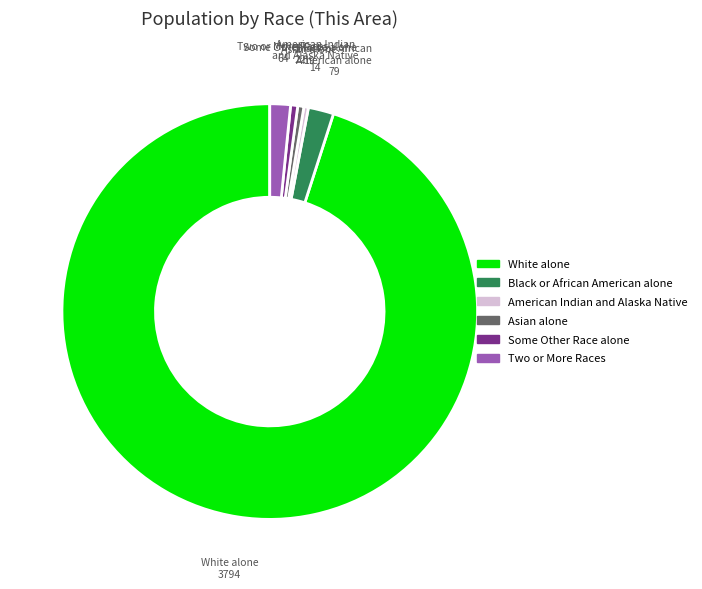

Which slice is the largest?

White alone